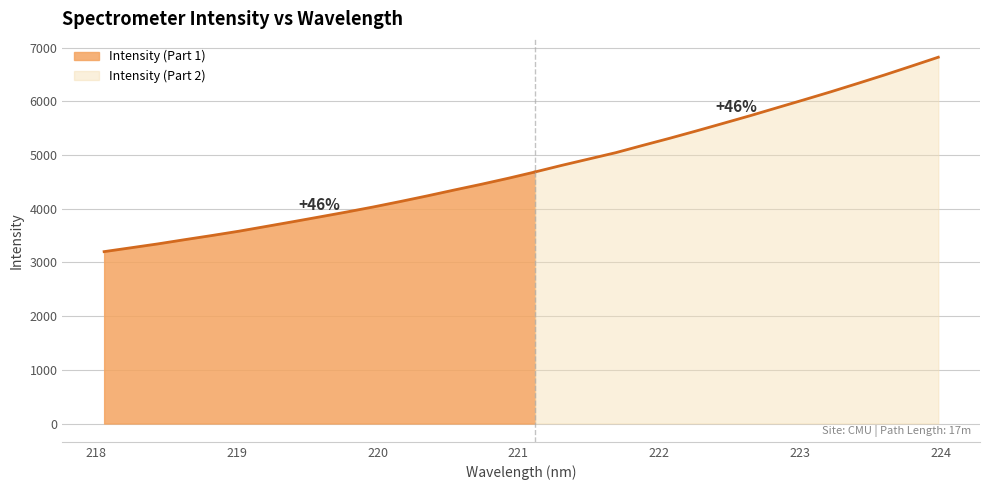

What is the change in value from 218.6332 to 219.2067?

+244.7